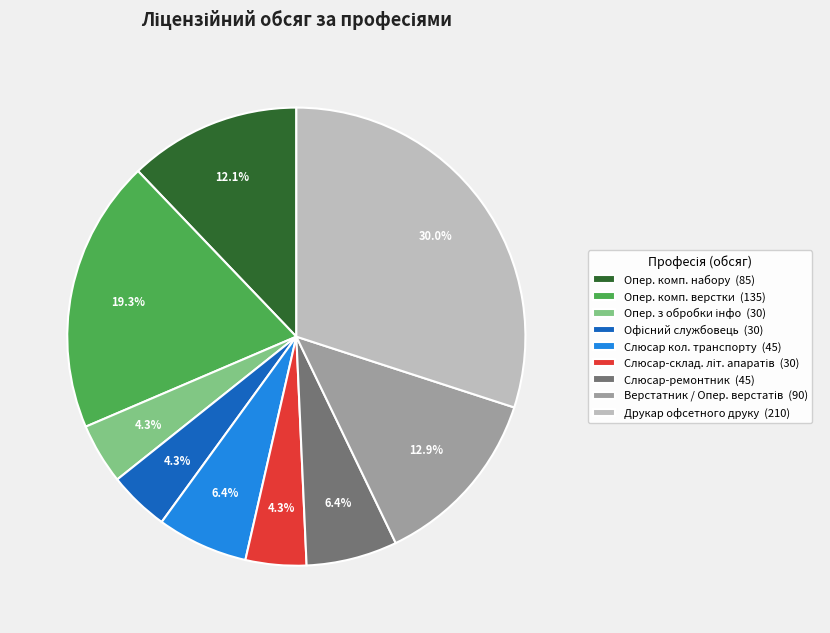

What percentage is NOT represented by Слюсар-ремонтник (45)?

93.6%